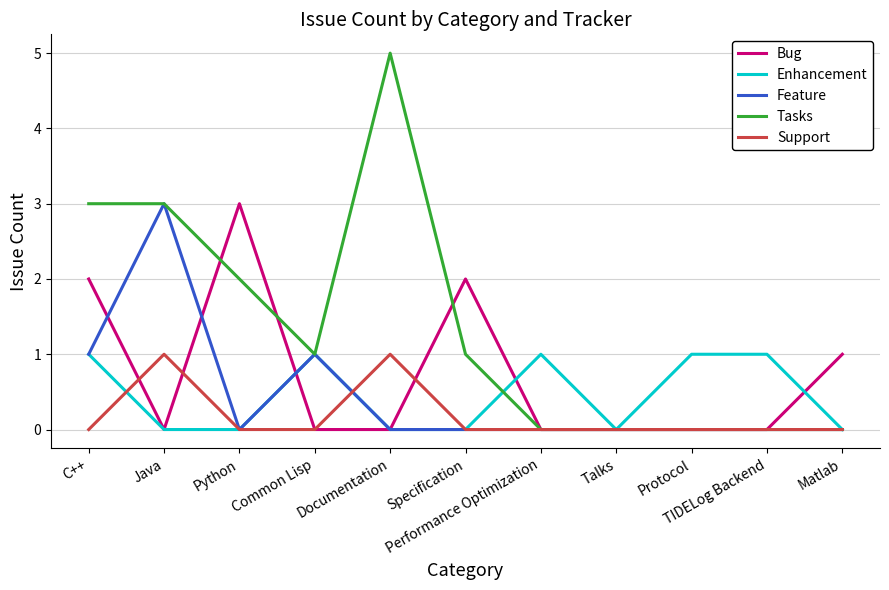

Count the number of data series in this chart.

5